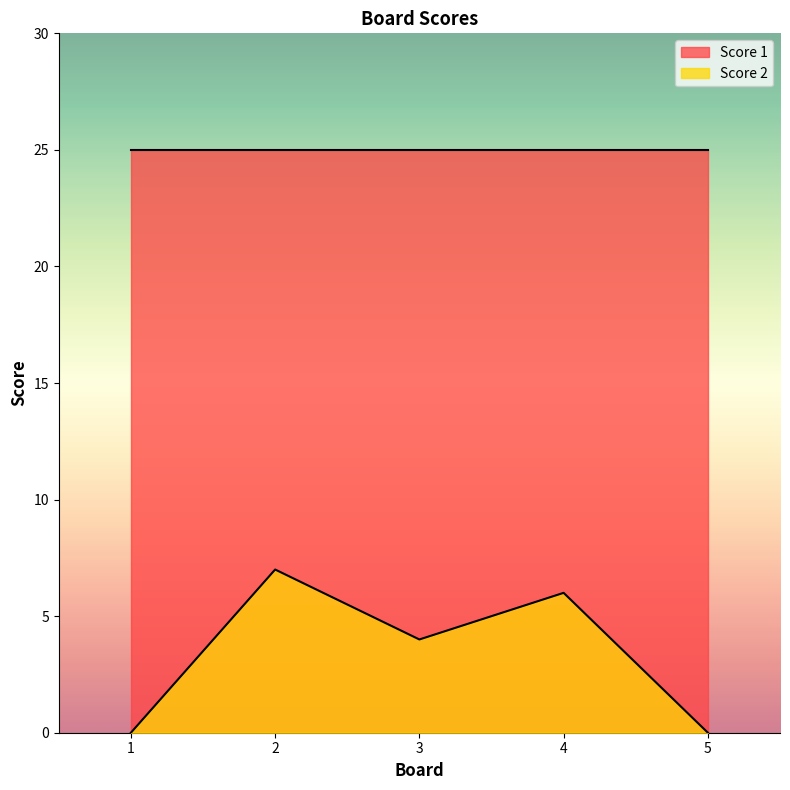

List the labels in order of value, smallest first.

1, 5, 3, 4, 2